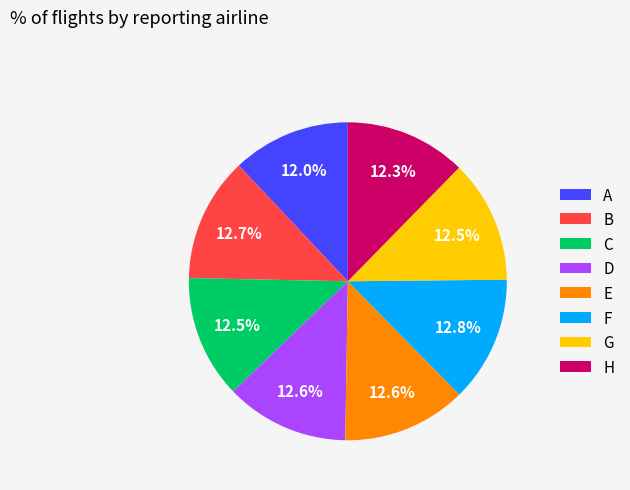

How many segments does this pie chart have?

8